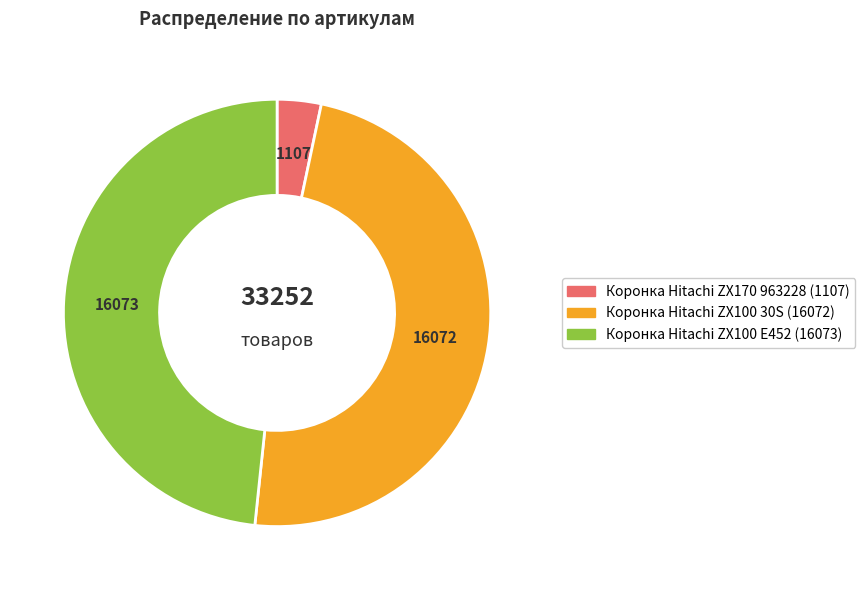

True or false: Коронка Hitachi ZX100 E452 accounts for 48% of the total.

True